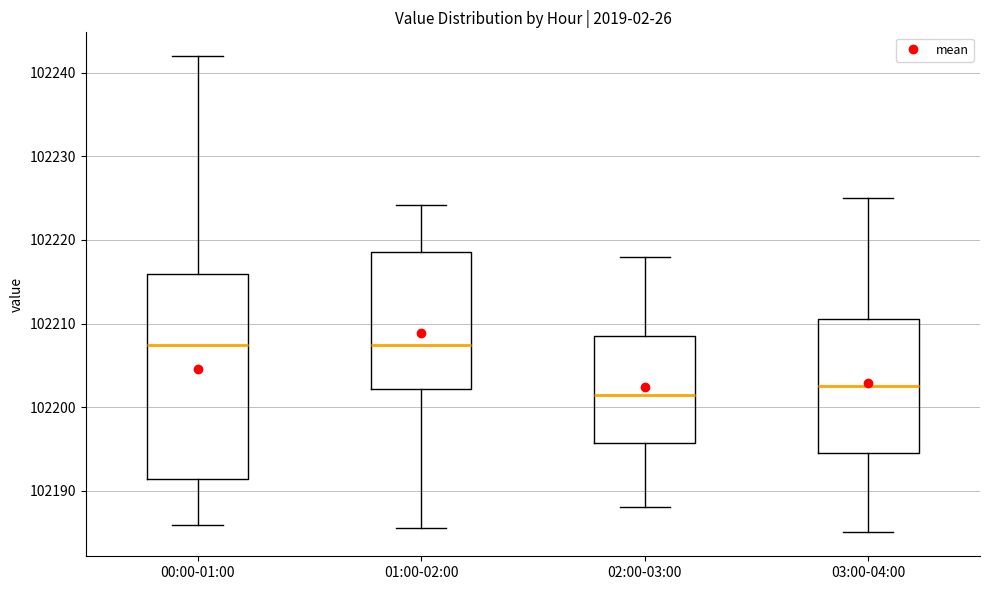

Reading left to right, transcribe this box plot: for each box, give where its median line is, the range the box spans, and where its two whiskers end, as read against the y-axis. The values are not printed on the chart, so give them approximately, as read against the axis.

00:00-01:00: median 102207, box 102191 to 102216, whiskers 102186 to 102242
01:00-02:00: median 102207, box 102202 to 102219, whiskers 102186 to 102224
02:00-03:00: median 102202, box 102196 to 102209, whiskers 102188 to 102218
03:00-04:00: median 102203, box 102195 to 102211, whiskers 102185 to 102225